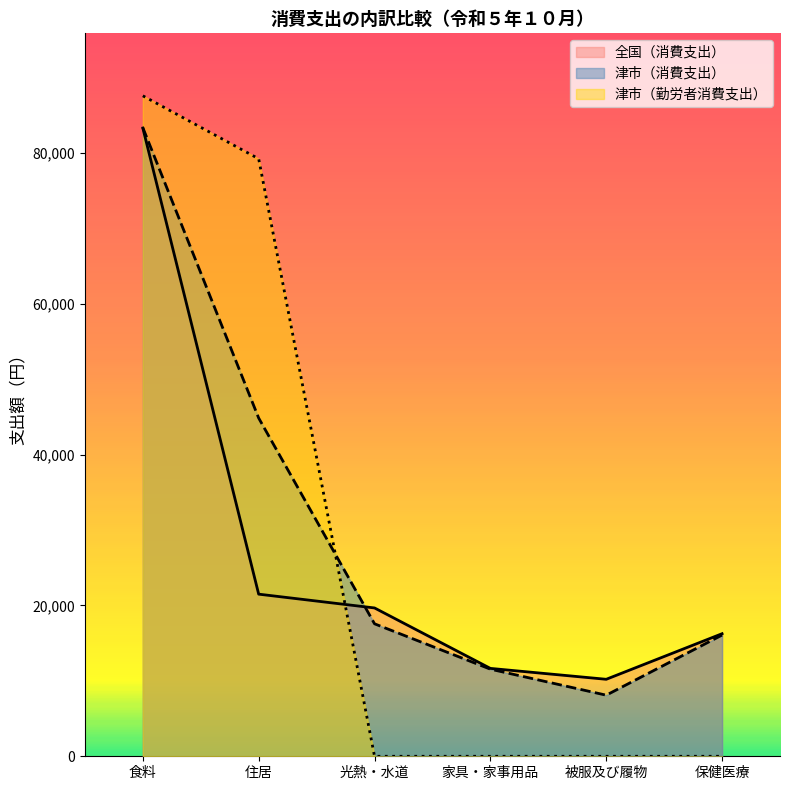

How many lines are shown in the chart?

3